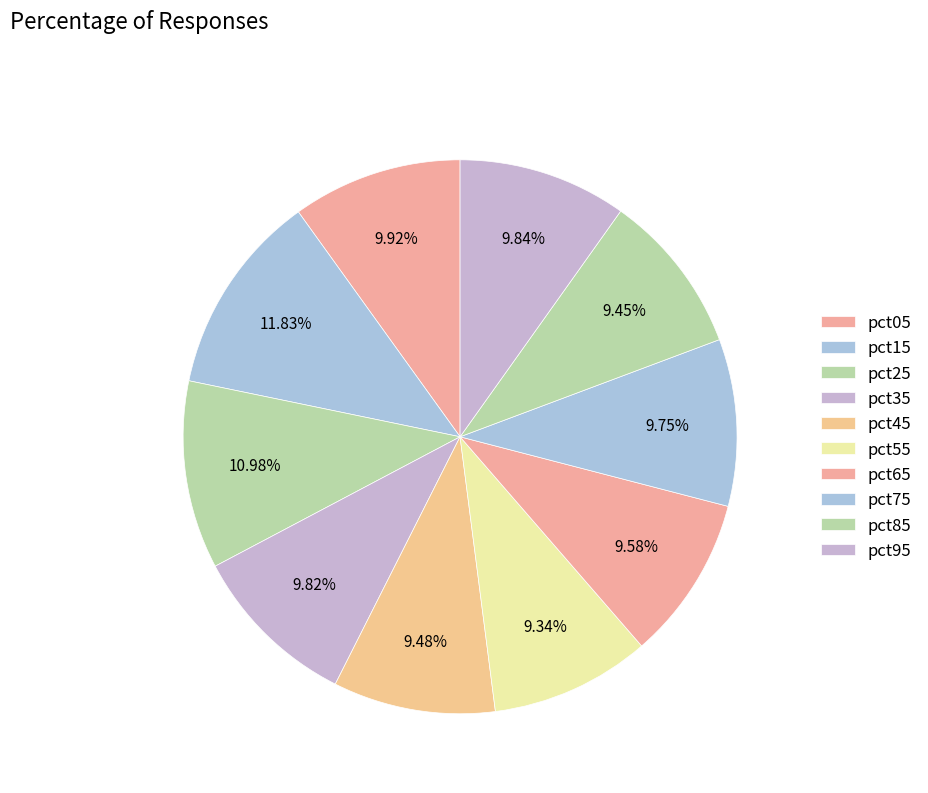

Between pct95 and pct35, which is larger?

pct95